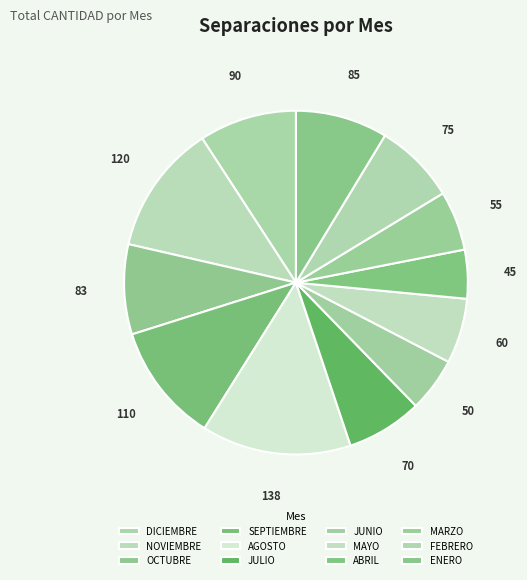

Is SEPTIEMBRE the majority of the pie?

No